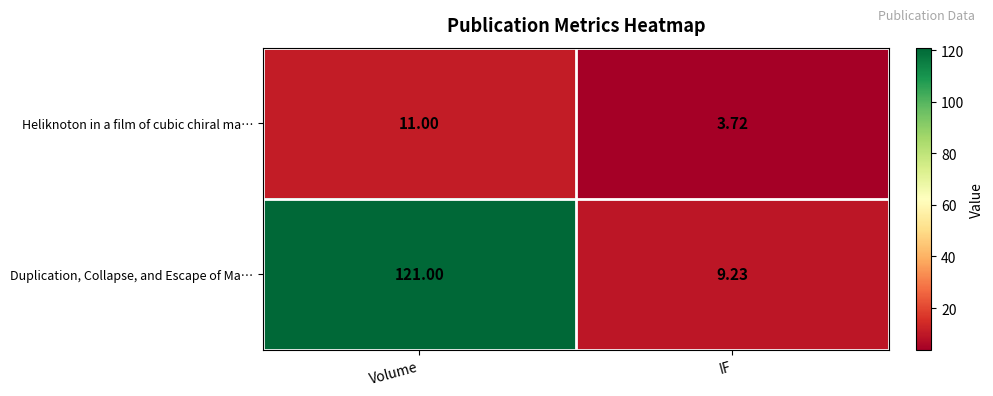

List the series in order of their overall mean, highest first.

Duplication, Collapse, and Escape of Ma…, Heliknoton in a film of cubic chiral ma…